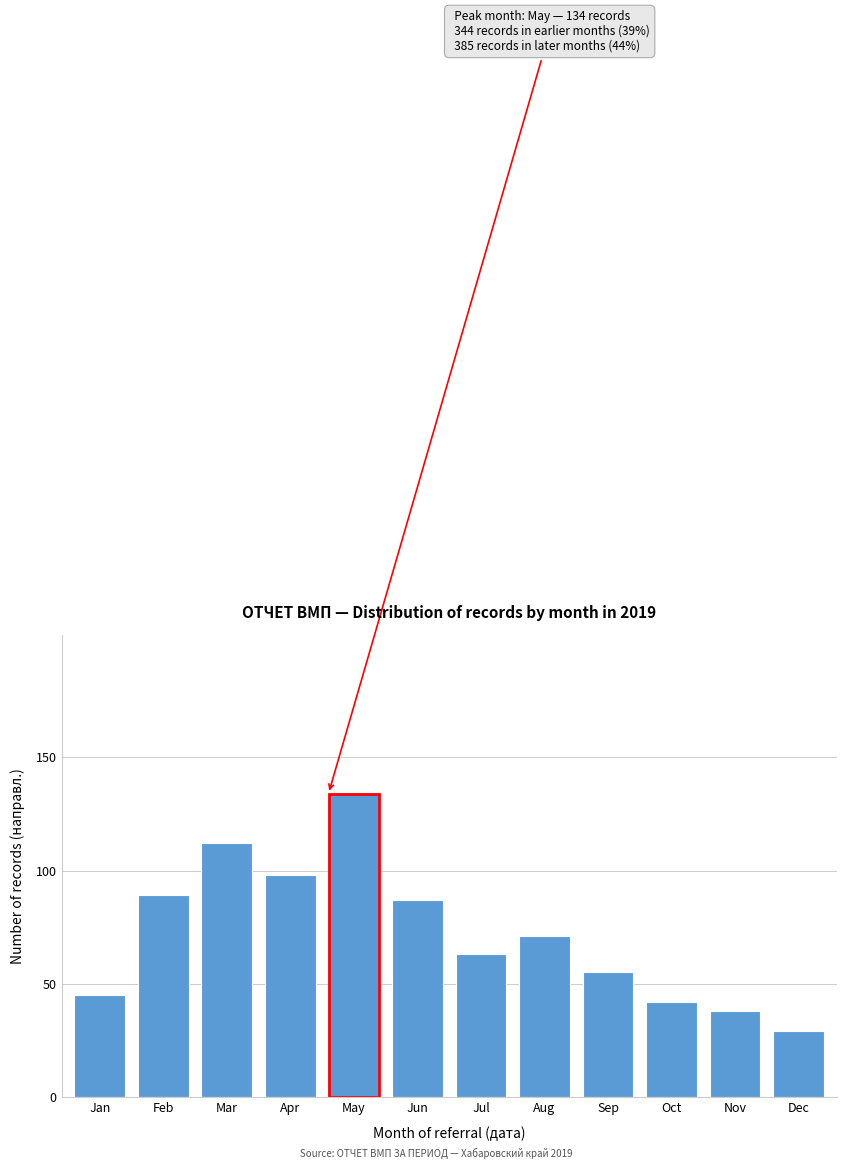

Reading left to right, transcribe all the data shown in this chart.

Jan=45	Feb=89	Mar=112	Apr=98	May=134	Jun=87	Jul=63	Aug=71	Sep=55	Oct=42	Nov=38	Dec=29